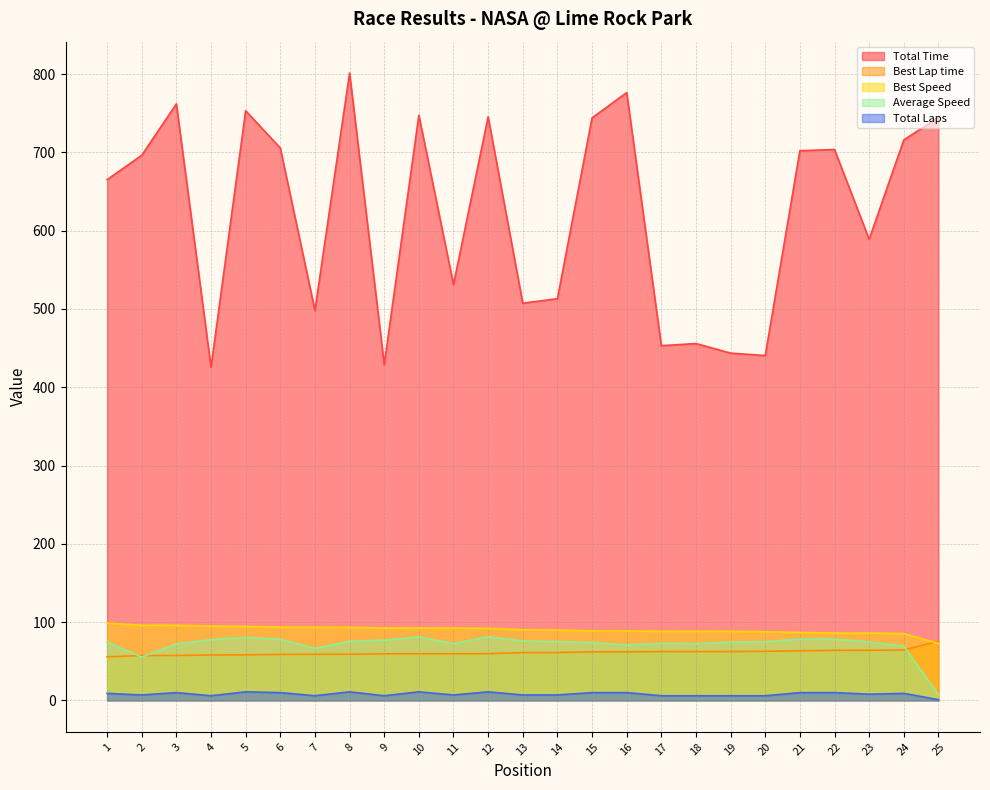

What are all the series names shown in the legend?

Total Time, Best Lap time, Best Speed, Average Speed, Total Laps